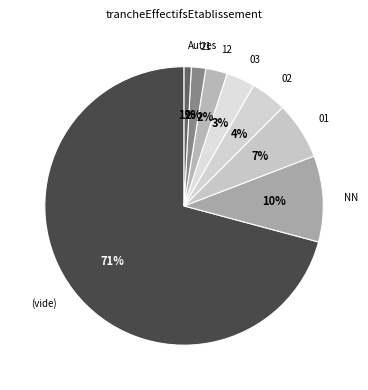

How many slices are in this pie chart?

8